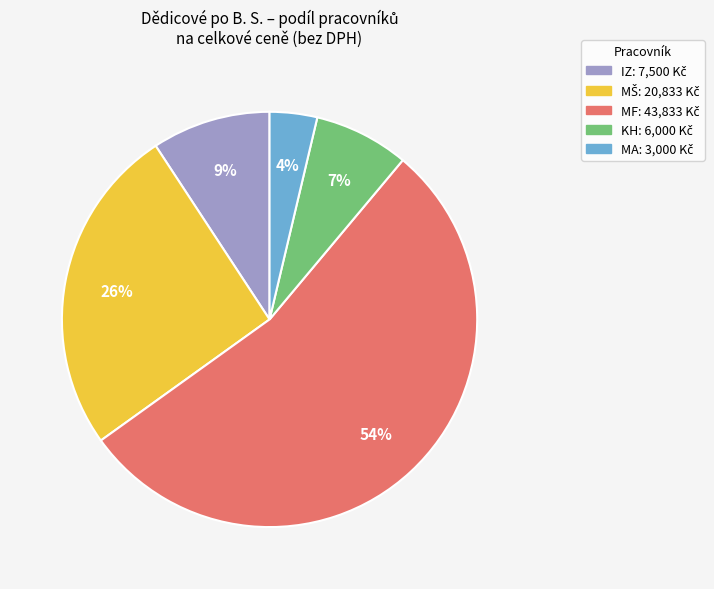

Does any single category account for the majority?

Yes